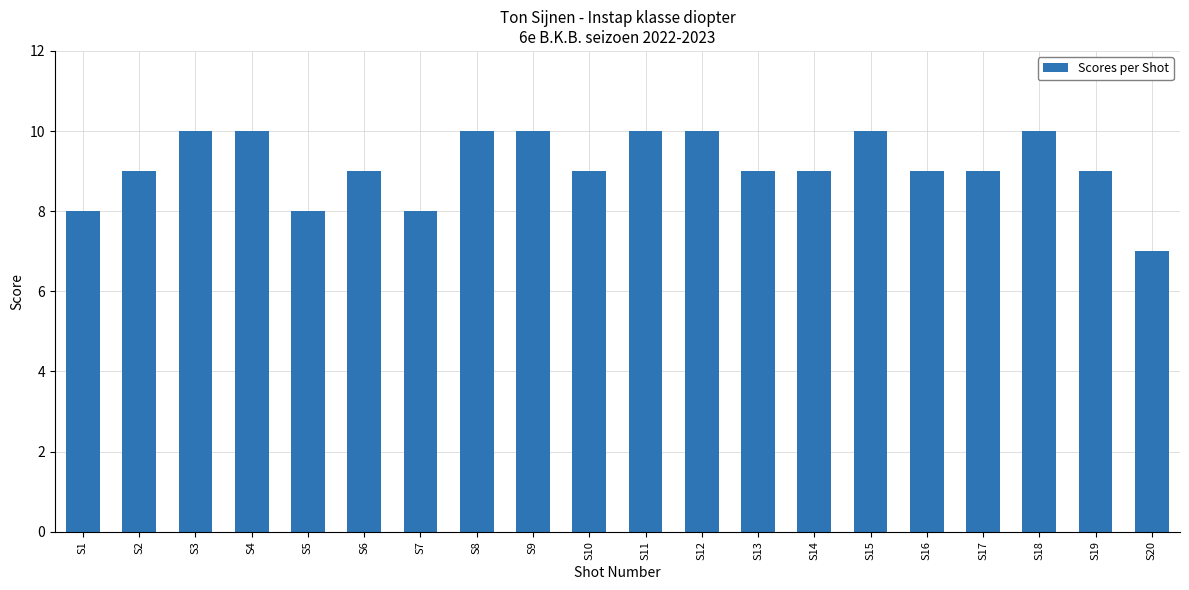

How many categories are shown in the chart?

20